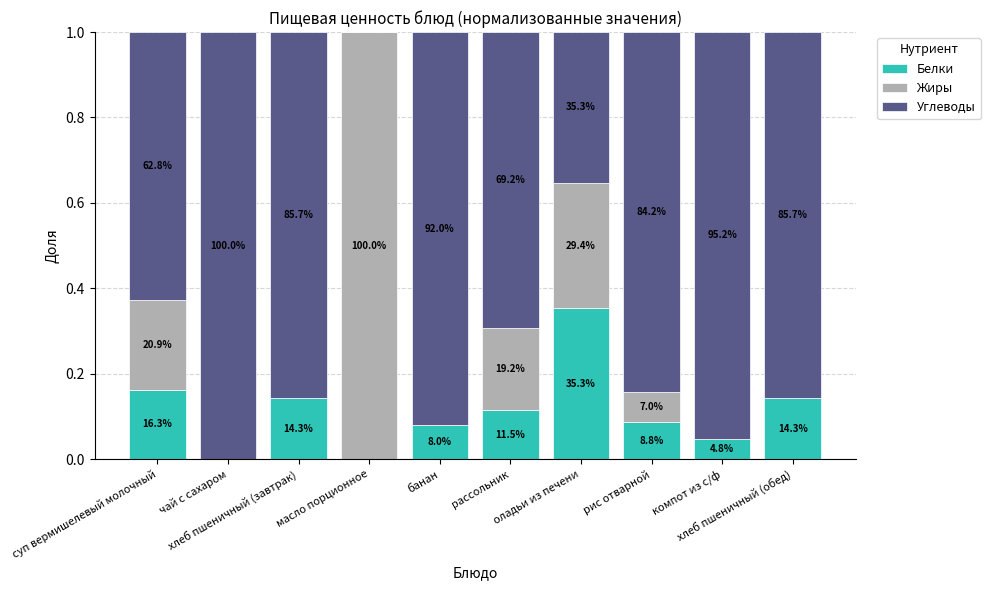

Are the bars horizontal?

No